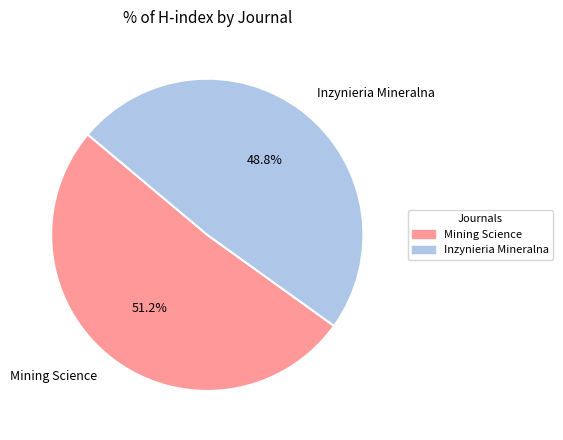

To the nearest percent, what percentage of the pie is Inzynieria Mineralna?

49%